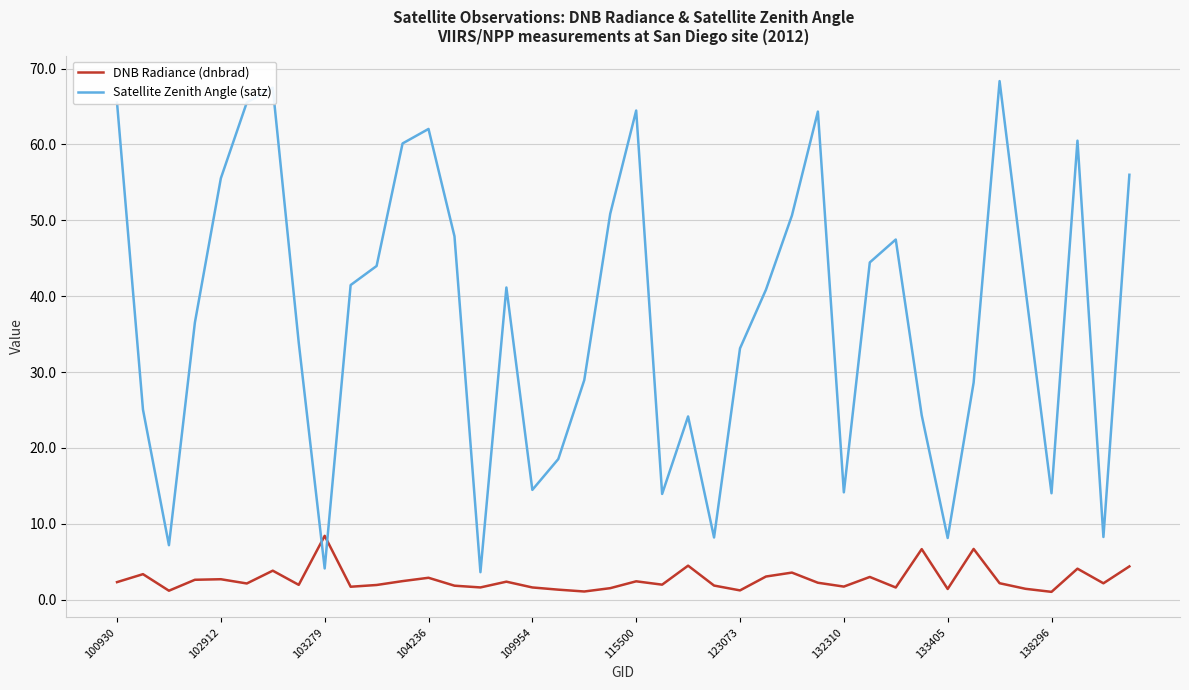

What is the difference between the maximum and minimum values in the Satellite Zenith Angle (satz) series?

64.7